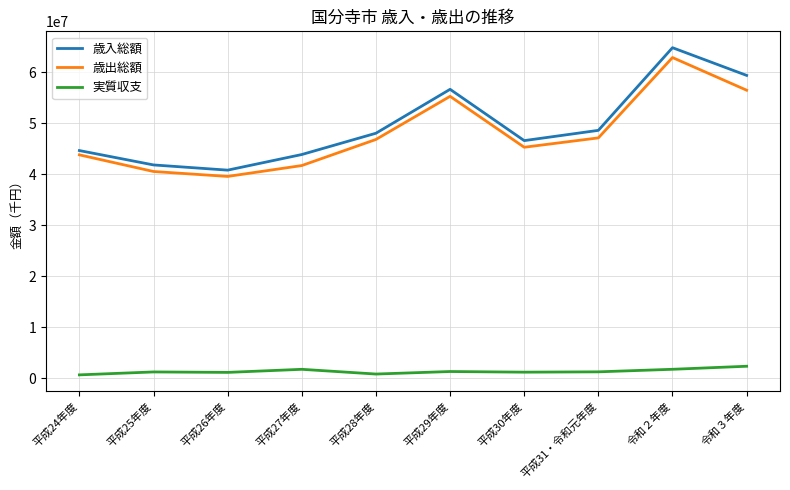

What are all the series names shown in the legend?

歳入総額, 歳出総額, 実質収支